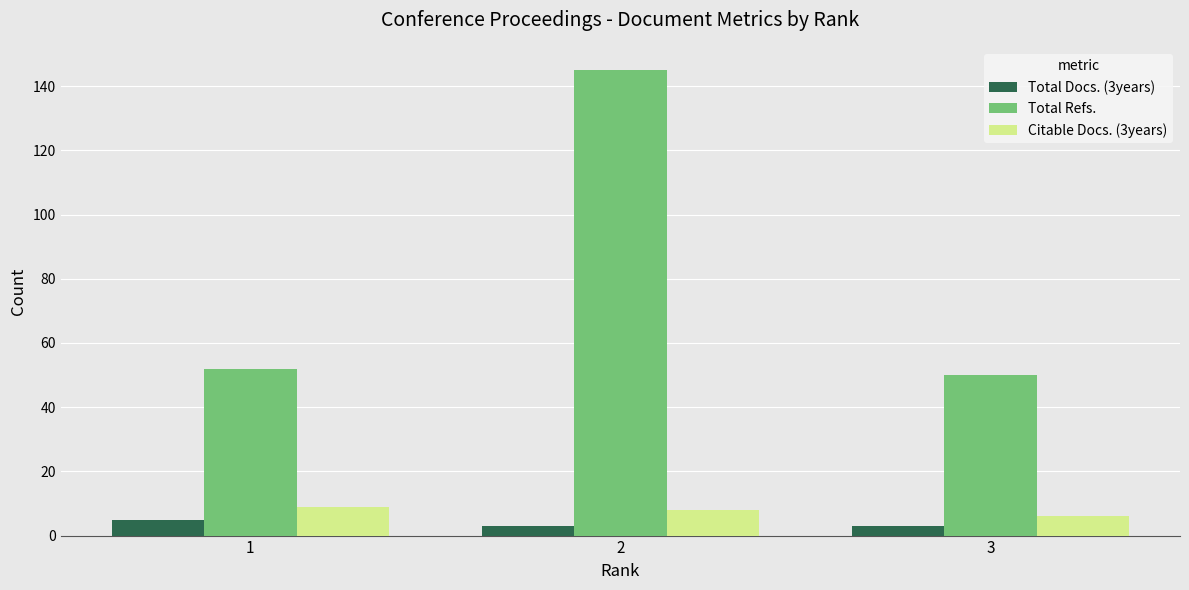

Which series has the largest range (max minus min)?

Total Refs.